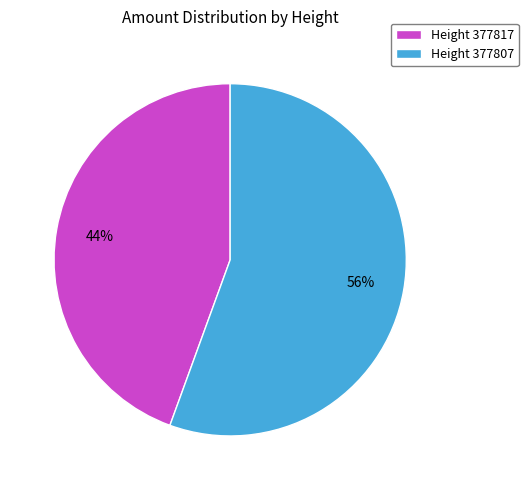

To the nearest percent, what is the average slice percentage?

50%